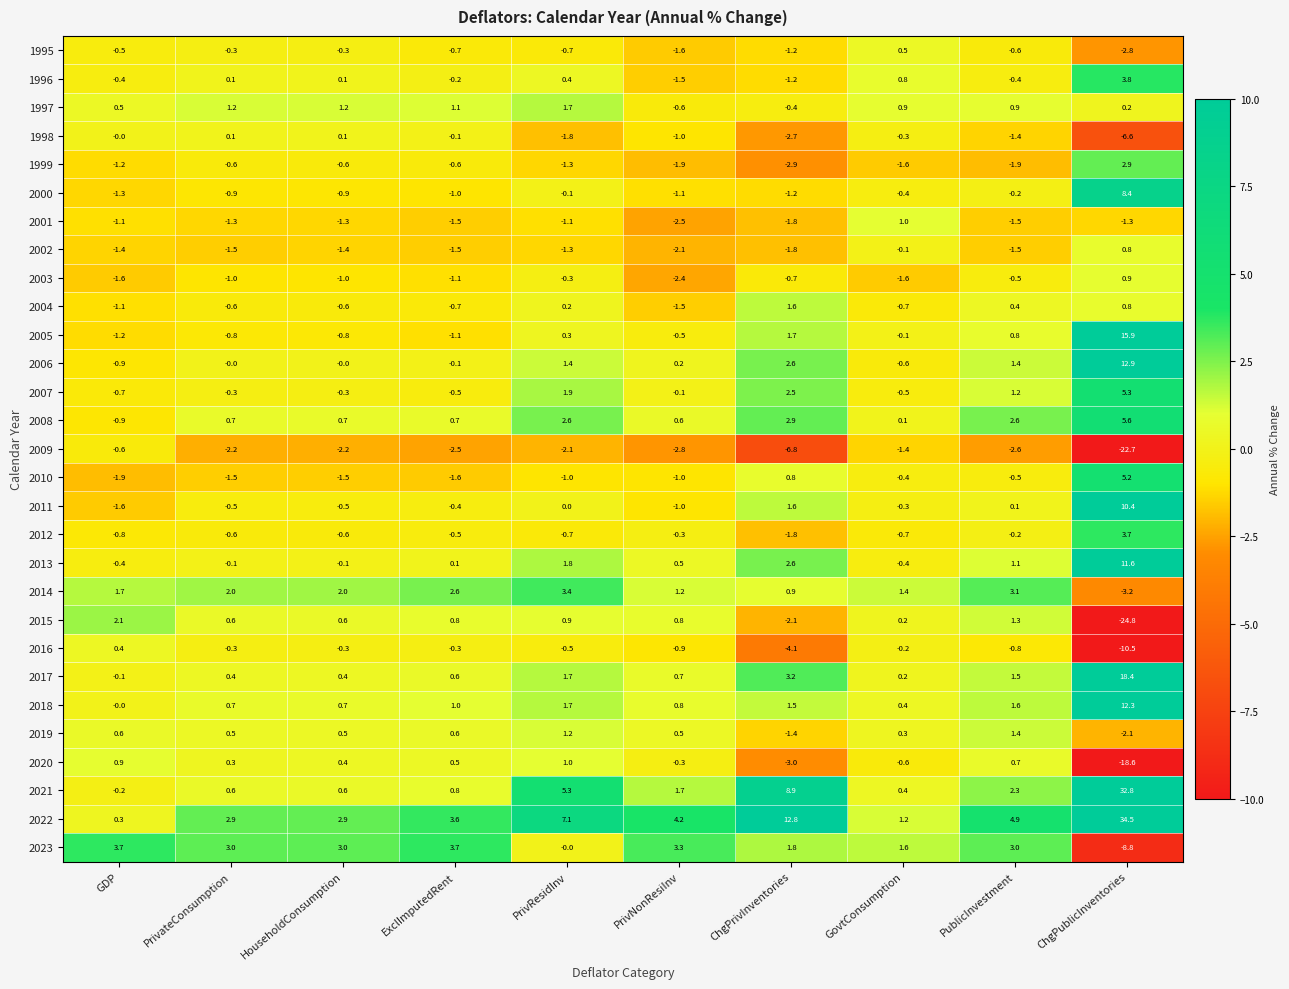

Which category has the lowest value across all series?

ChgPublicInventories